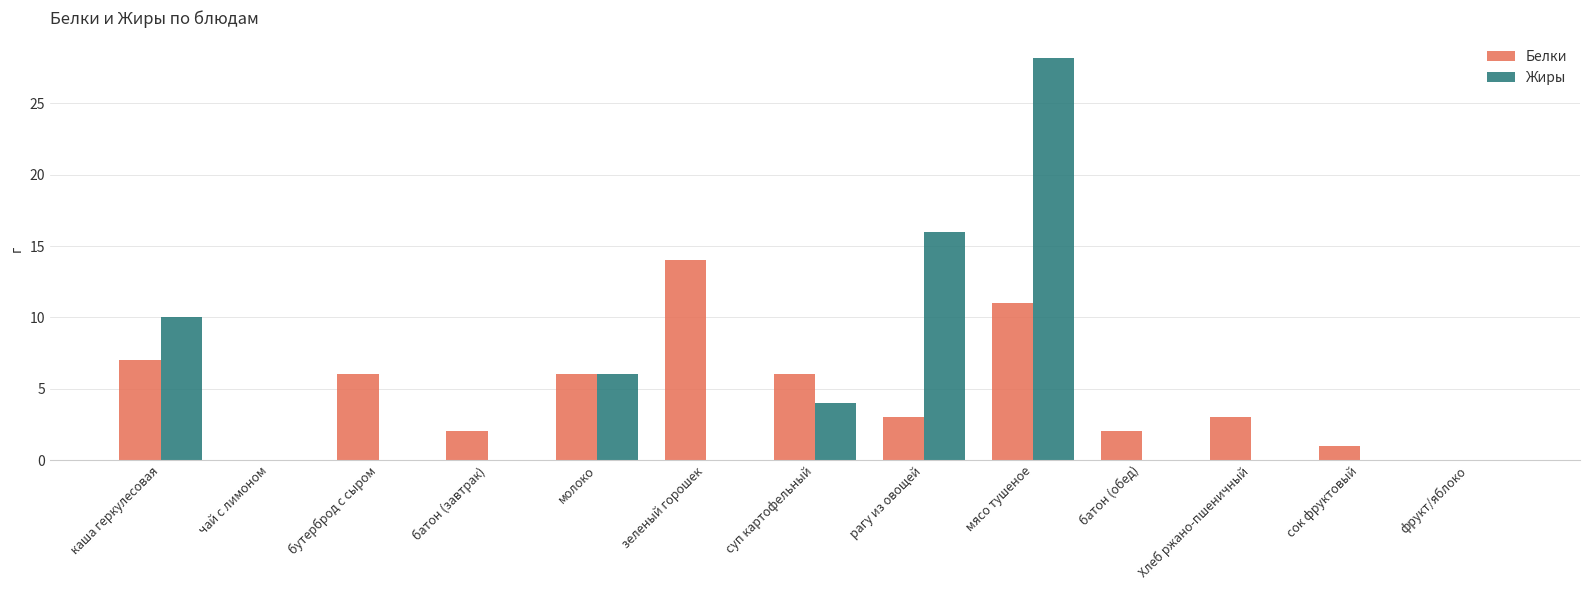

Are the bars horizontal?

No